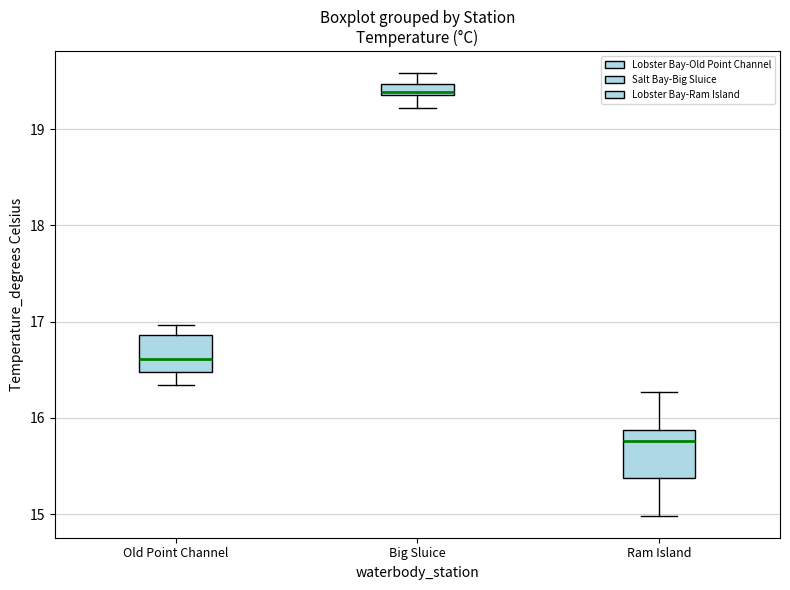

Which box's median line is the highest?

Big Sluice